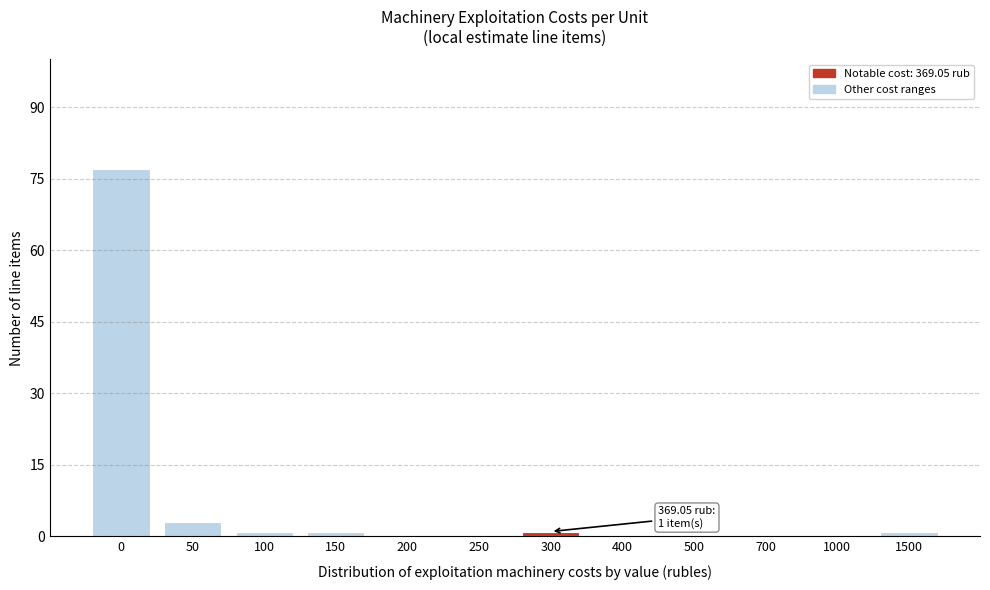

Reading left to right, transcribe all the data shown in this chart.

0=77	50=3	100=1	150=1	200=0	250=0	300=1	400=0	500=0	700=0	1000=0	1500=1